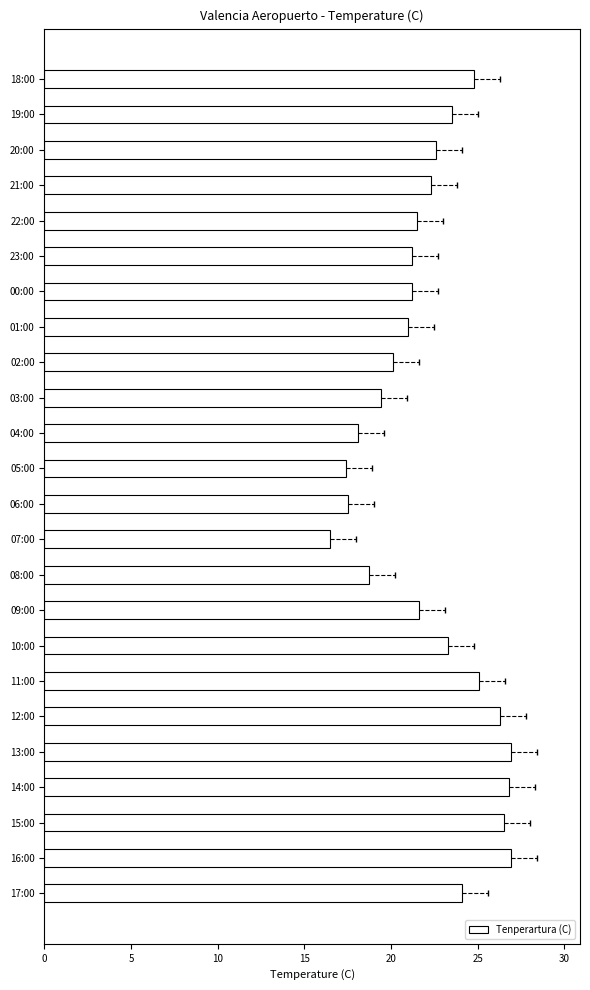

The value at 00:00 is 34.1. True or false?

False